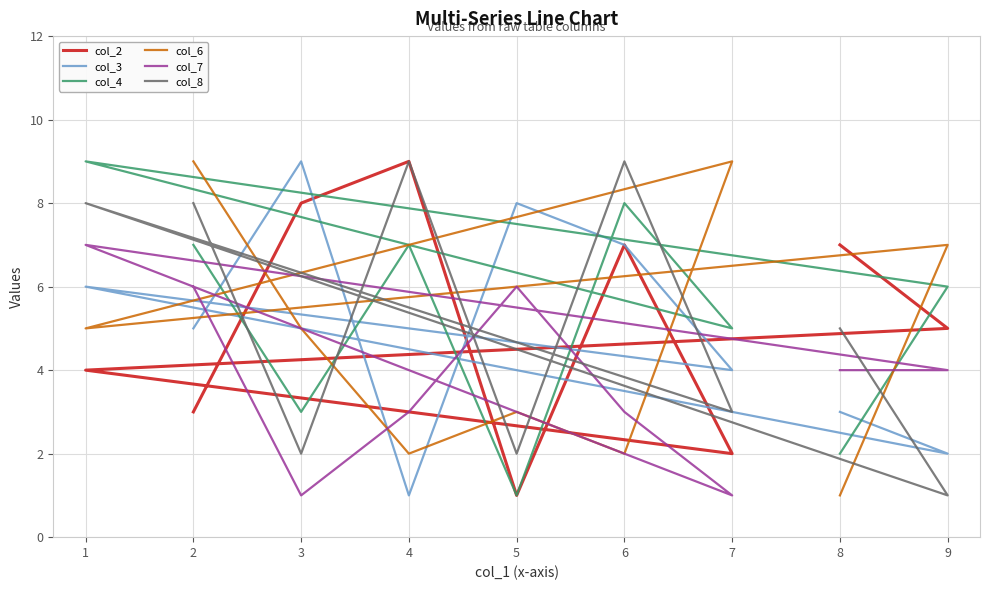

At which label is col_6 closest to 5?

3